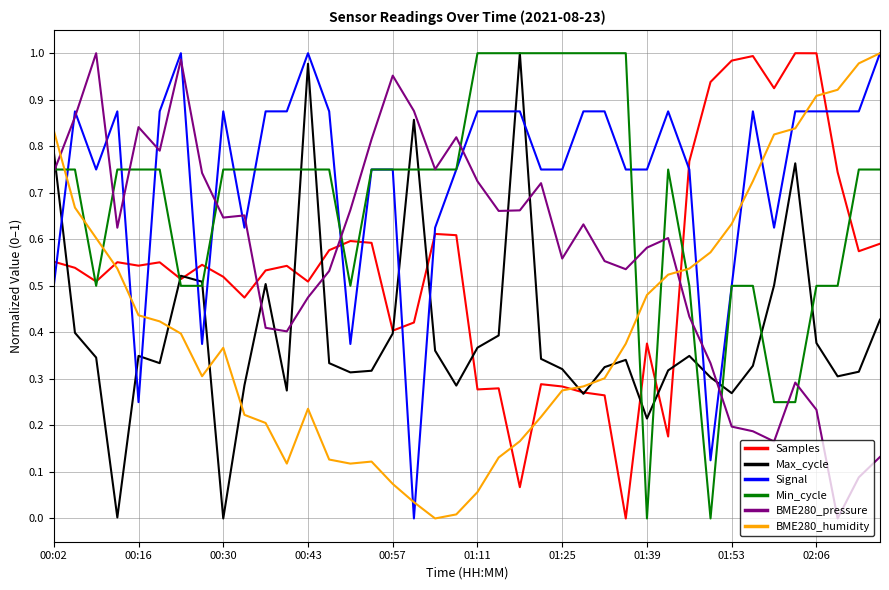

How many series are shown in this chart?

6